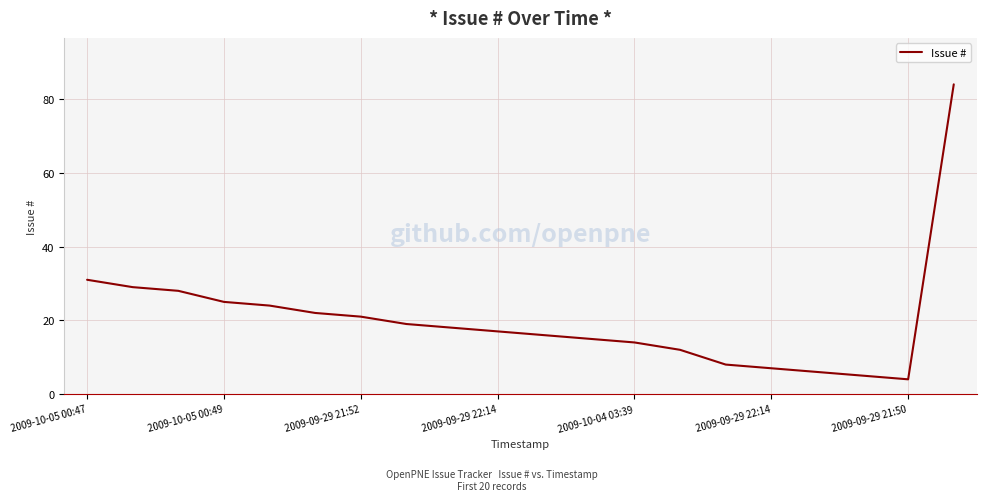

What is the difference between the maximum and minimum values?

80